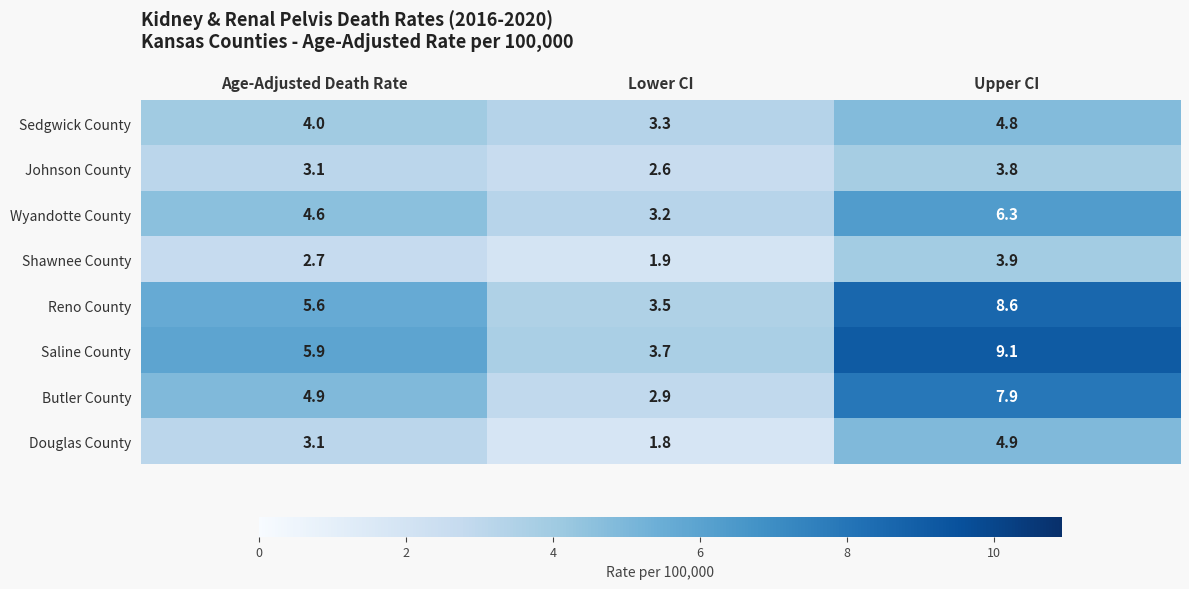

At which label is Wyandotte County closest to 4?

Age-Adjusted Death Rate